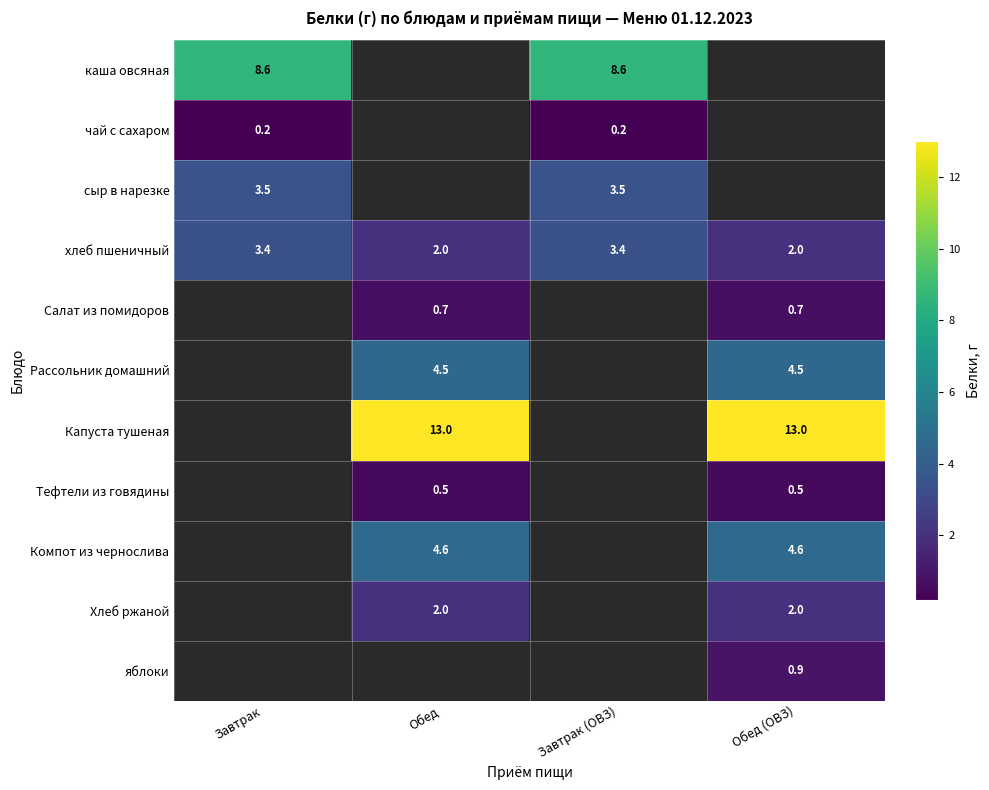

Between Обед and Обед (ОВЗ), which is larger?

Обед (ОВЗ)